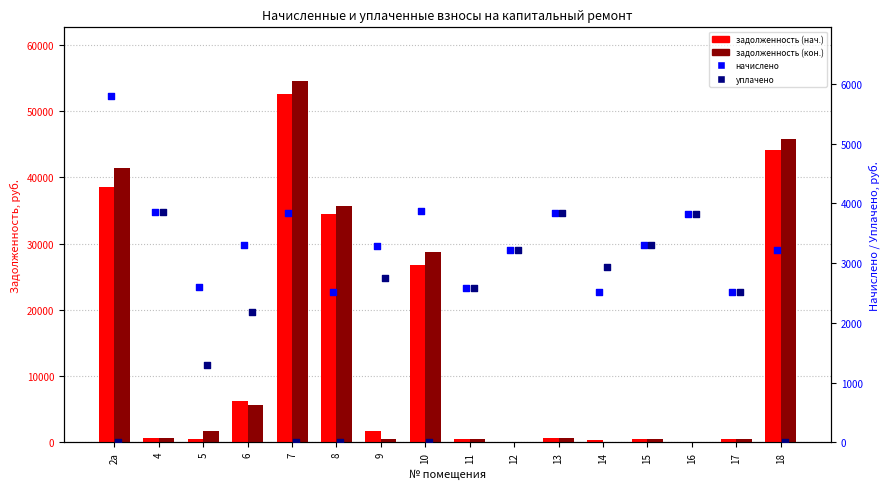

What are all the series names shown in the legend?

задолженность (нач.), задолженность (кон.), начислено, уплачено